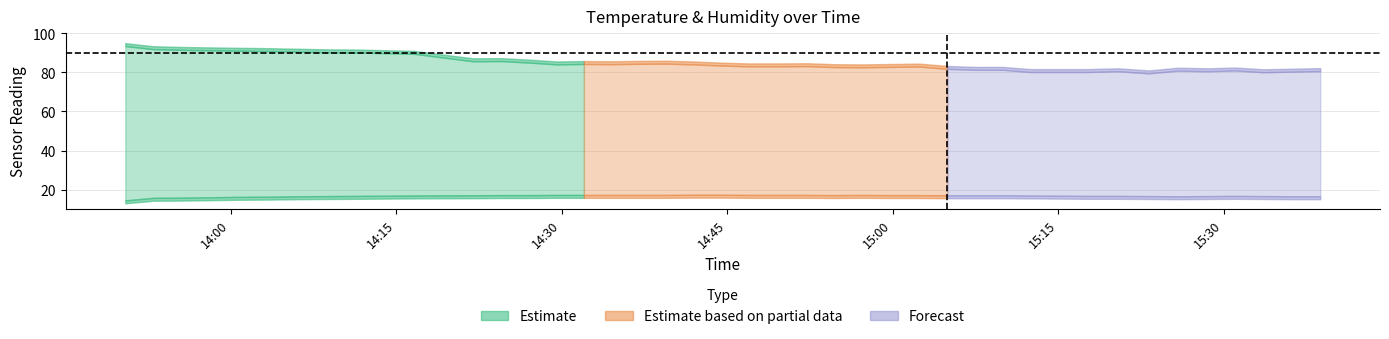

Does the chart display data point markers on the line(s)?

No